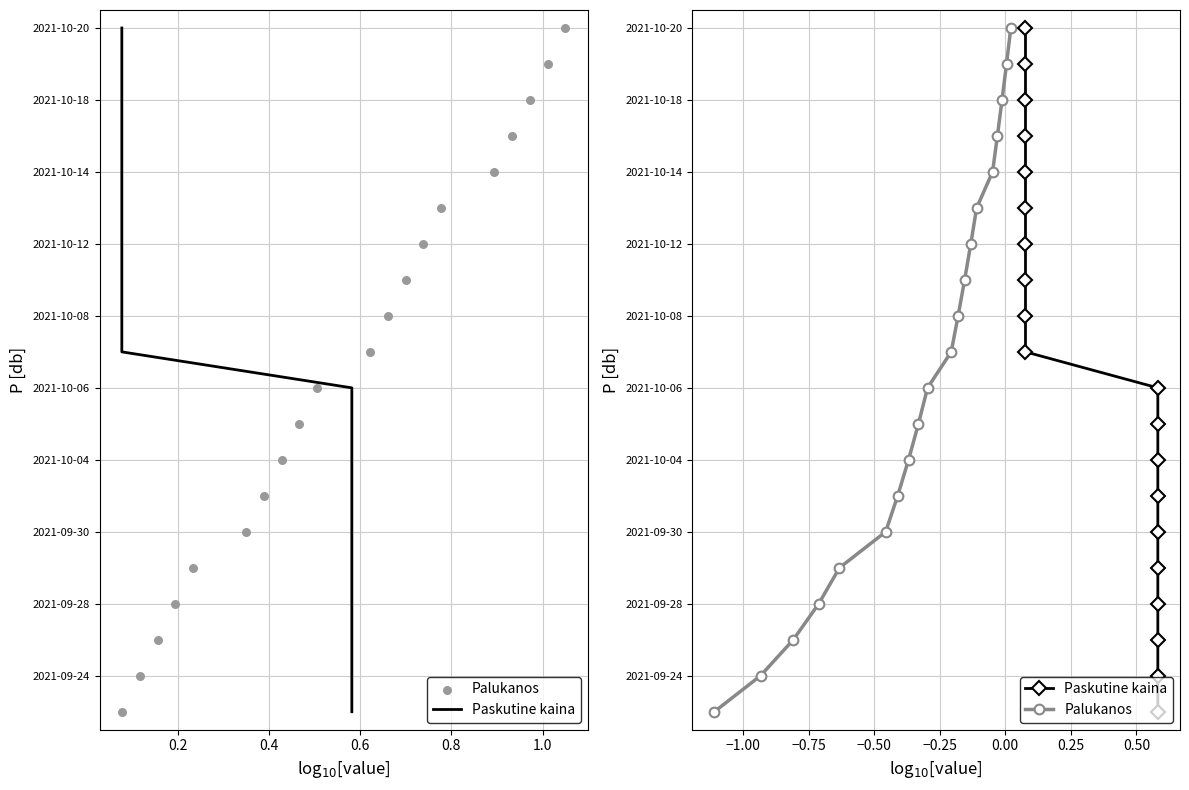

What are all the series names shown in the legend?

Paskutine kaina, Palukanos